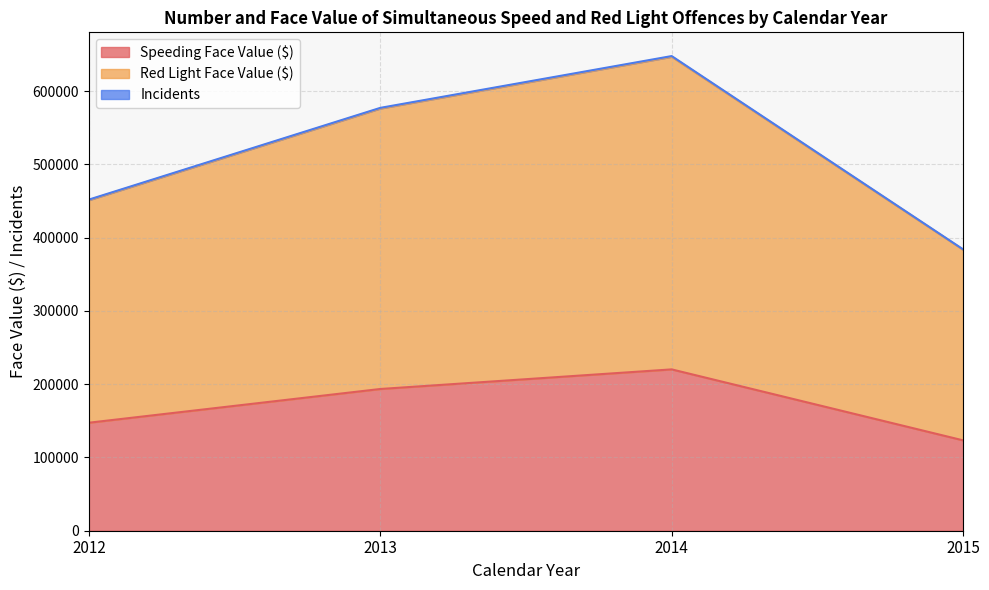

Count the Red Light Face Value ($) values in the range 451895 to 647719.

3